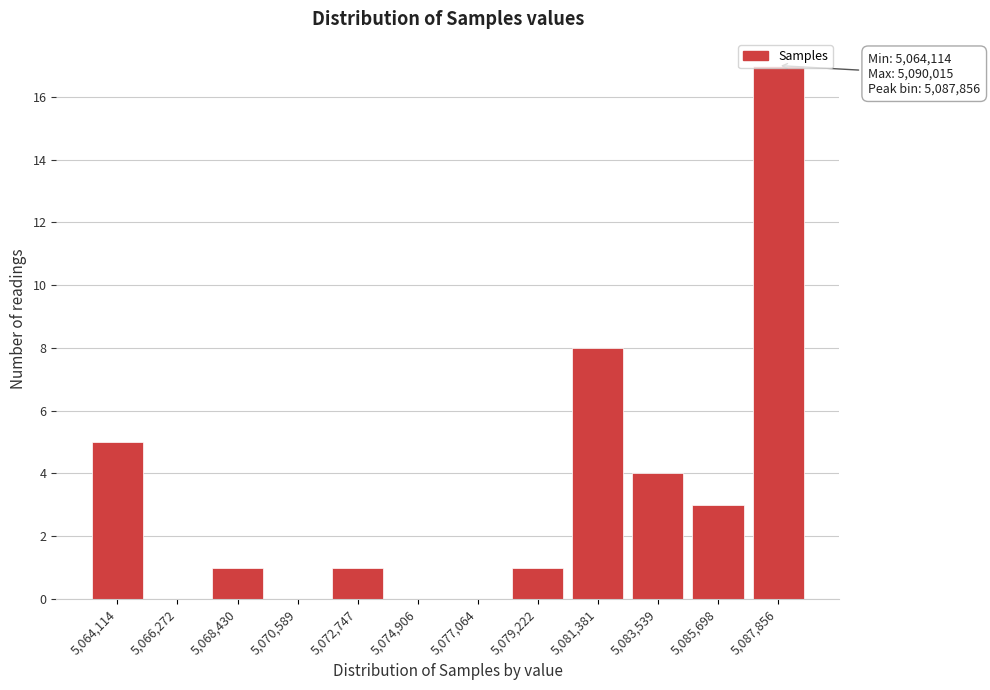

The value at 5,068,430 is 1. True or false?

True